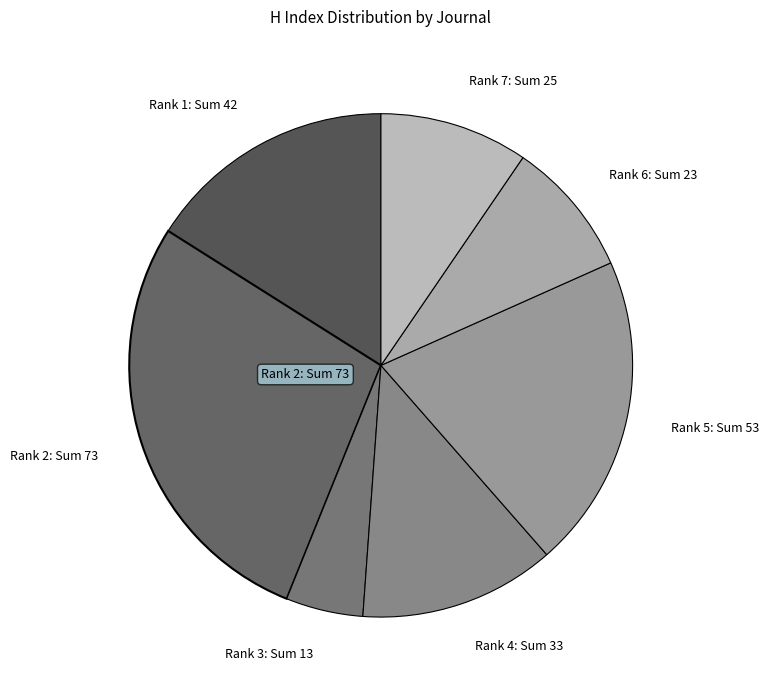

Is there a majority slice in this chart?

No